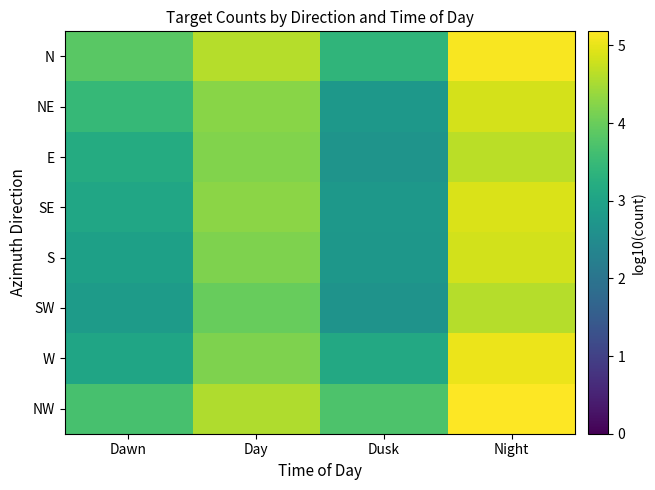

List the series in order of their peak value, highest first.

NW, N, W, SE, NE, S, E, SW